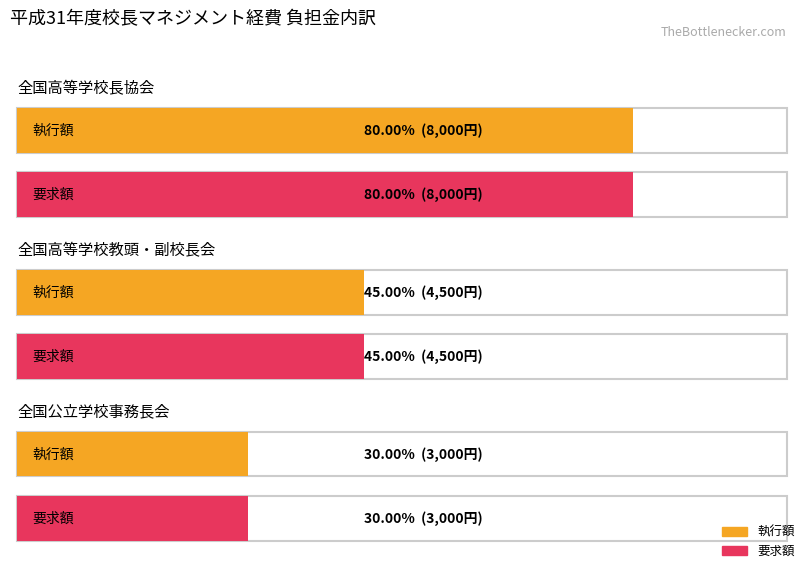

List the labels in order of 執行額 value, largest first.

全国高等学校長協会, 全国高等学校教頭・副校長会, 全国公立学校事務長会